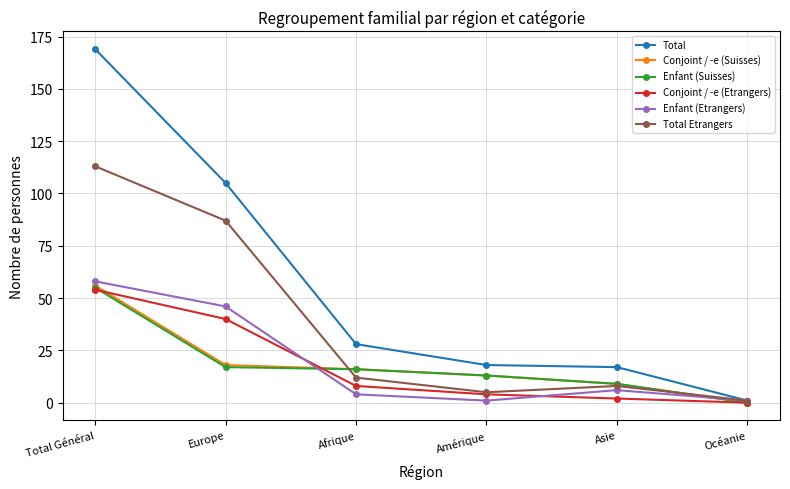

True or false: Conjoint / -e (Suisses) has more than 2 points higher than both neighbors.

False